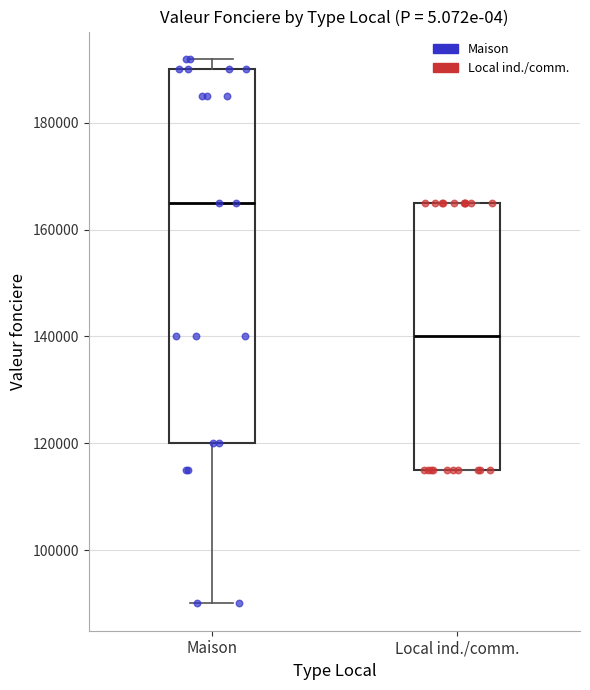

Comparing the boxes themselves (not the whiskers), which one is the tallest?

Maison